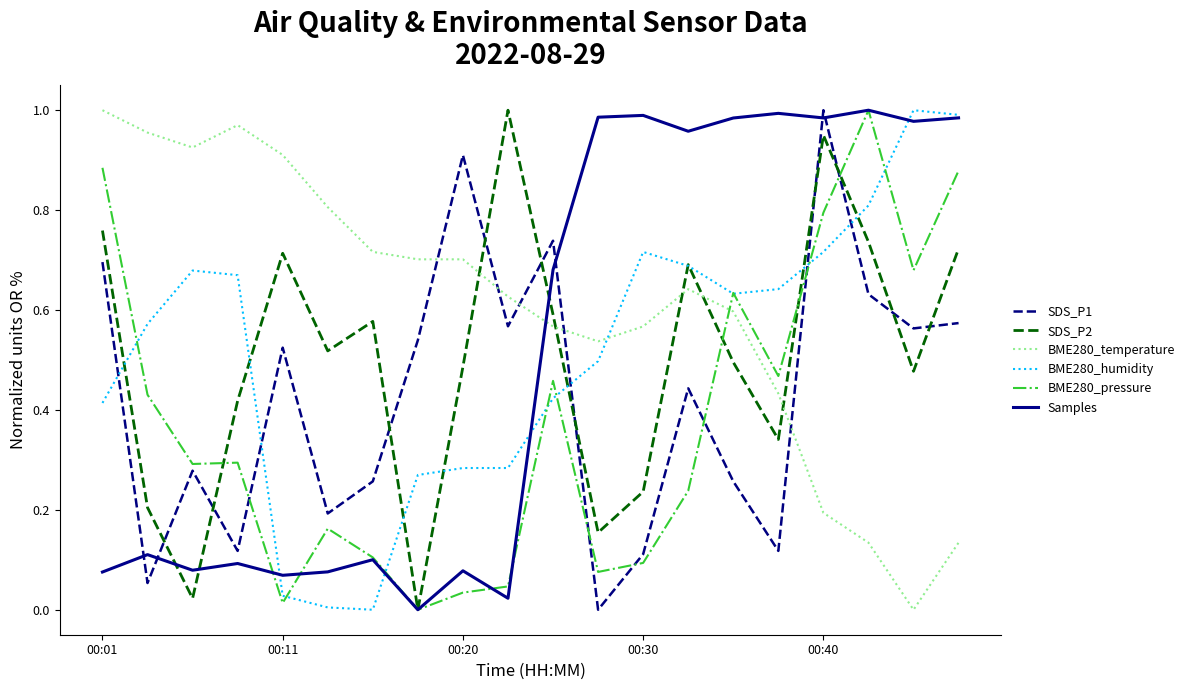

How many intersections are there between BME280_temperature and SDS_P2?

5